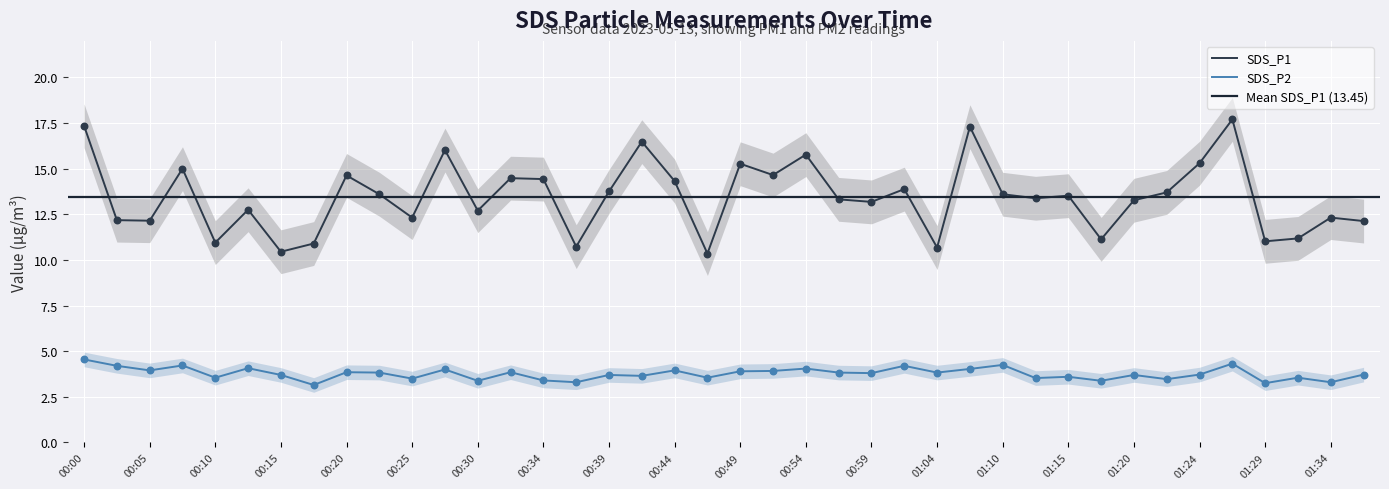

Which series has the largest total across all categories?

SDS_P1